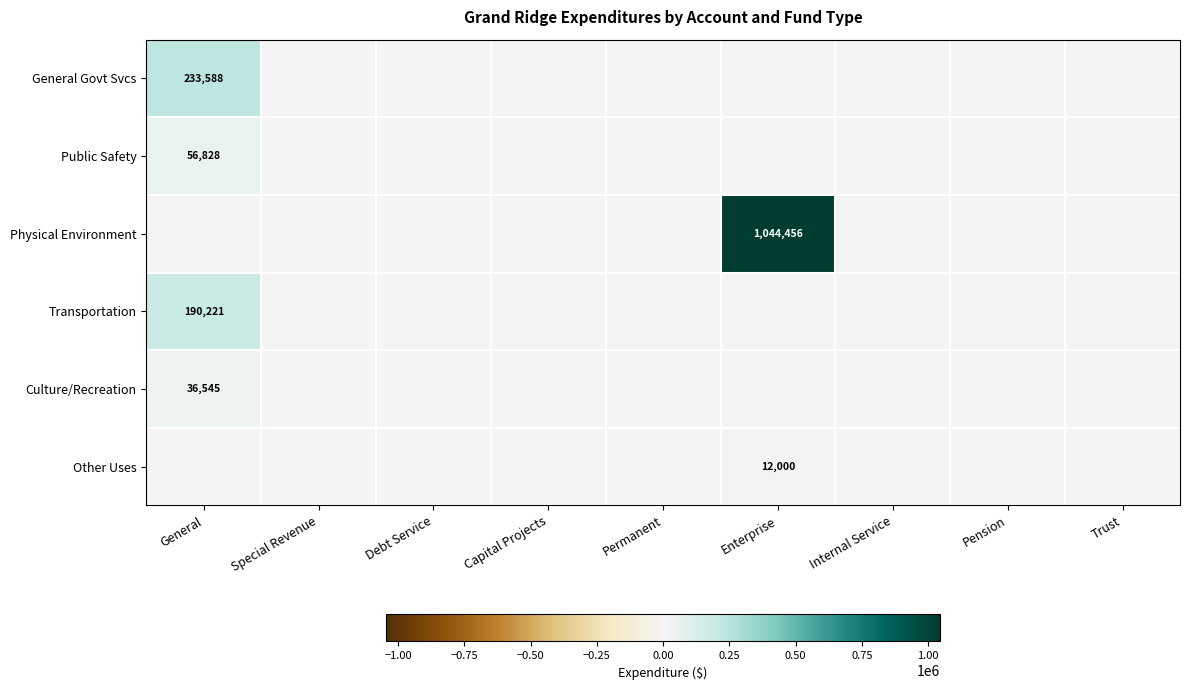

The value of Physical Environment at Enterprise is 1044456. True or false?

True